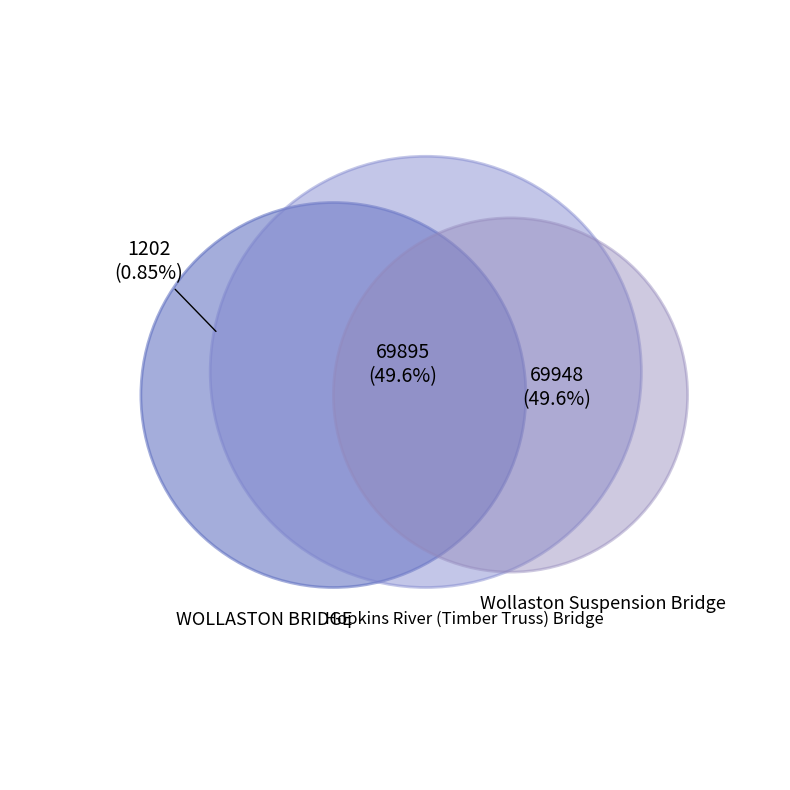

Is it true that WOLLASTON BRIDGE is 1% of the pie?

True